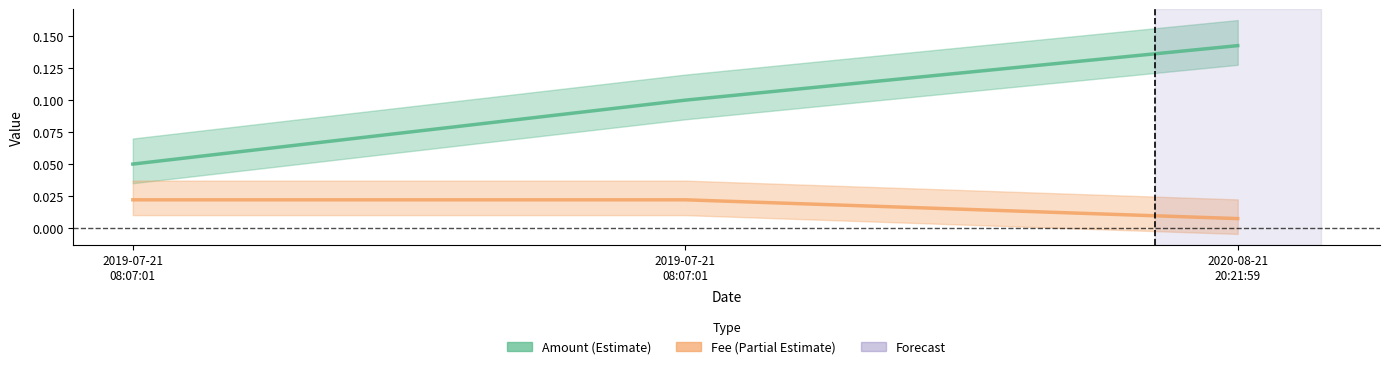

Where is Fee nearest to the value 0?

2020-08-21
20:21:59